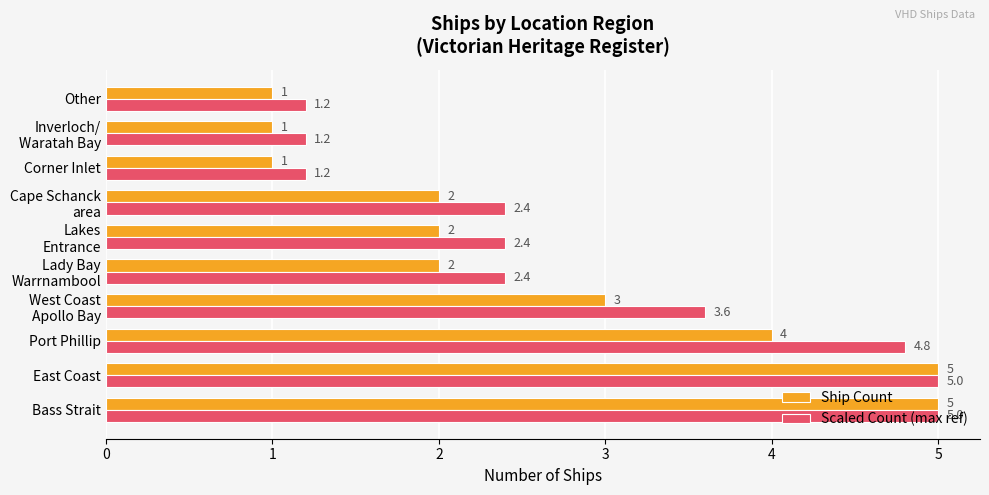

Rank the series by their average value, from highest to lowest.

Scaled Count (max ref), Ship Count